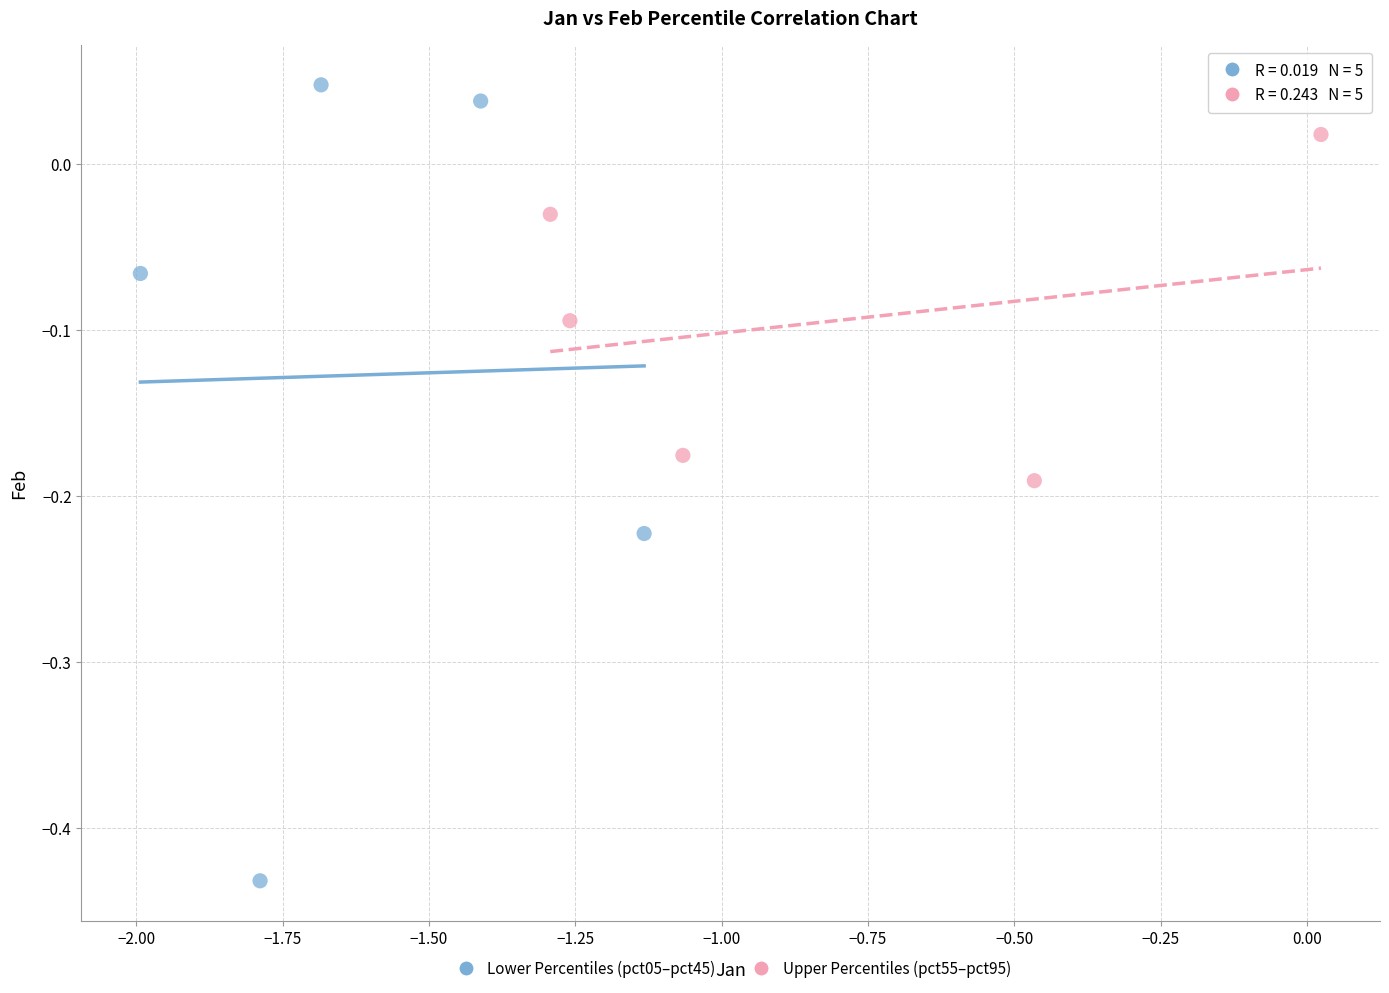

Which series reaches the maximum Y coordinate?

Lower Percentiles (pct05–pct45)